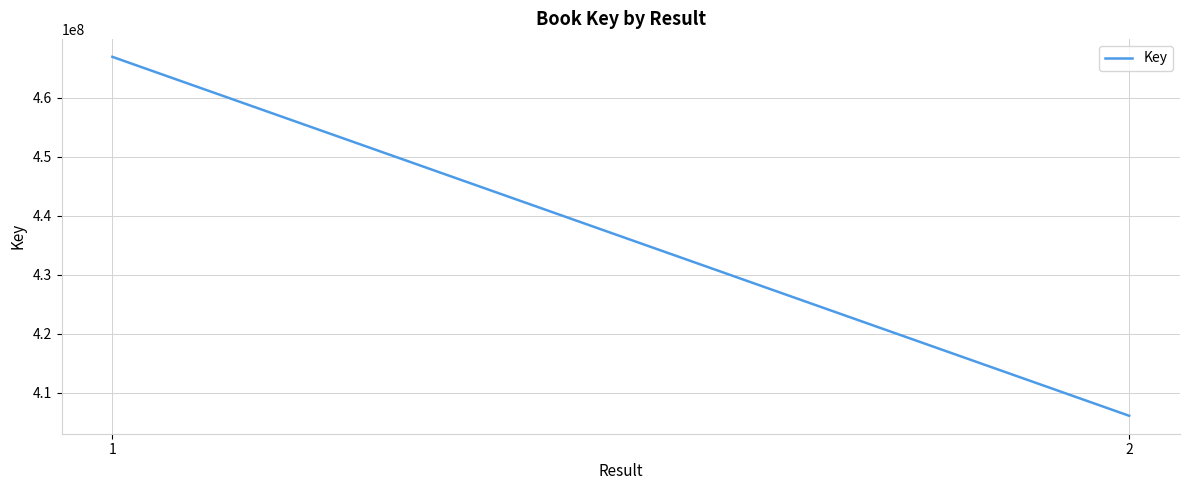

What is the difference between the maximum and minimum values?

60782172